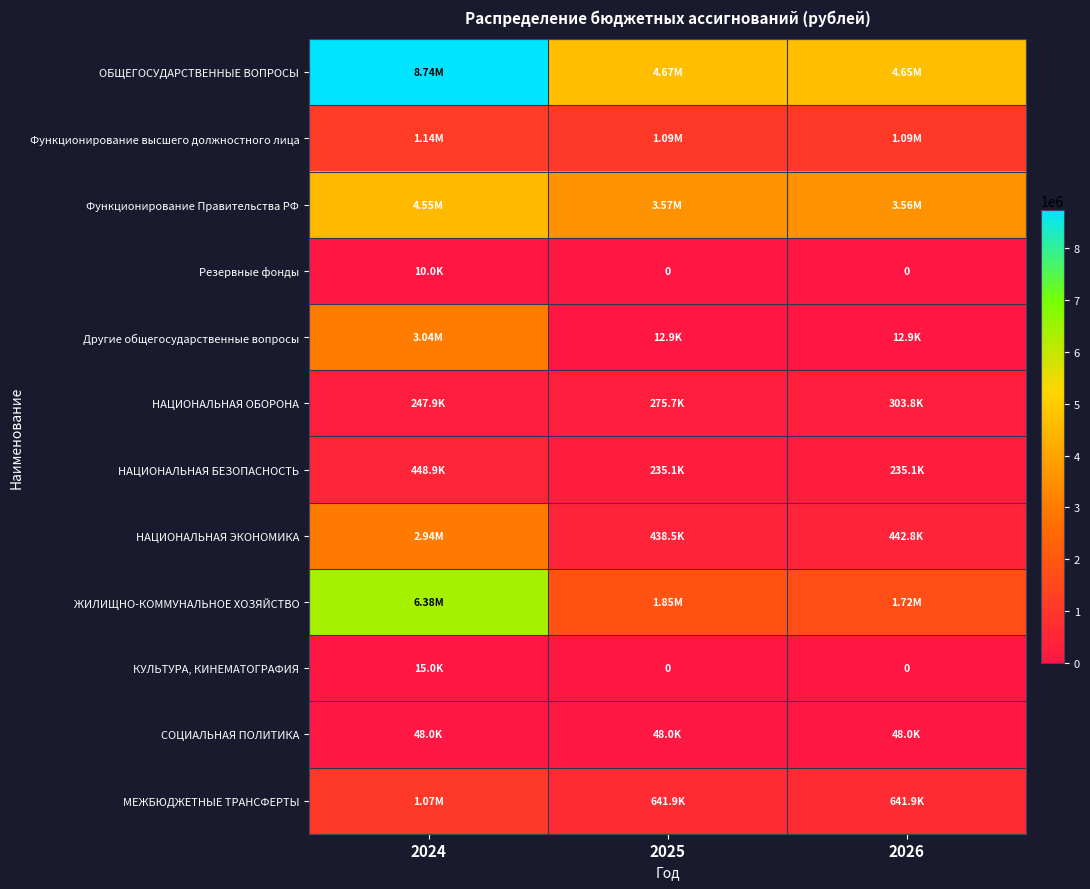

What is the maximum value shown in the chart?

8740845.1